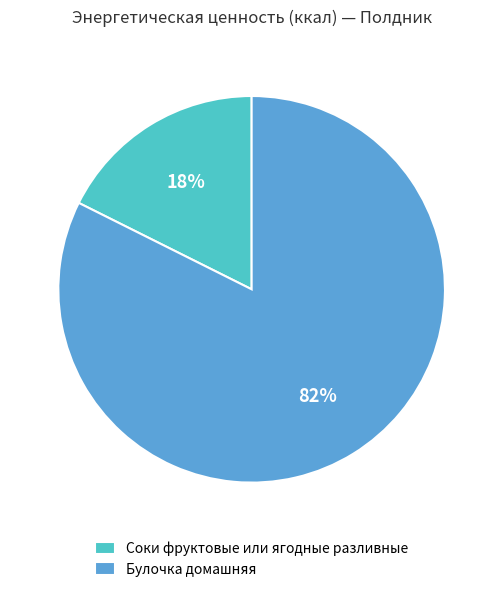

Is the sum of Соки фруктовые или ягодные разливные and Булочка домашняя greater than half?

Yes